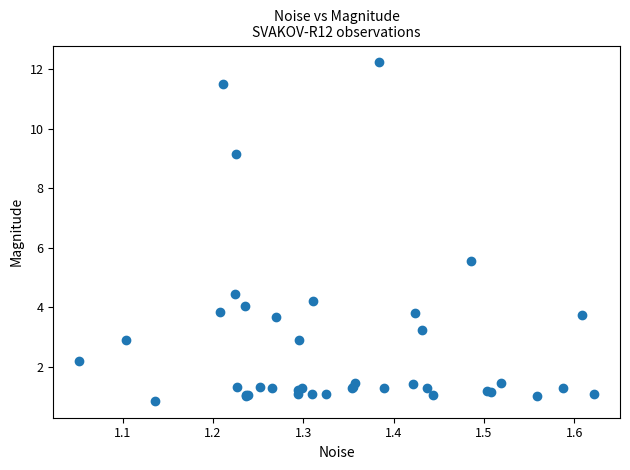

What Y value in the scatter plot is closest to 6?

5.6